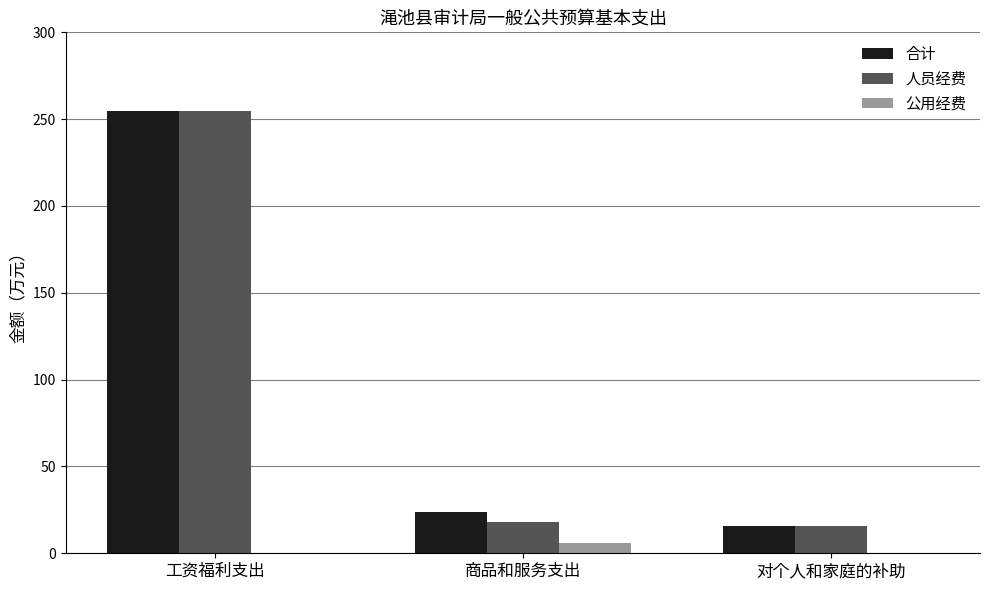

Between 工资福利支出 and 商品和服务支出, which series saw the biggest shift?

人员经费